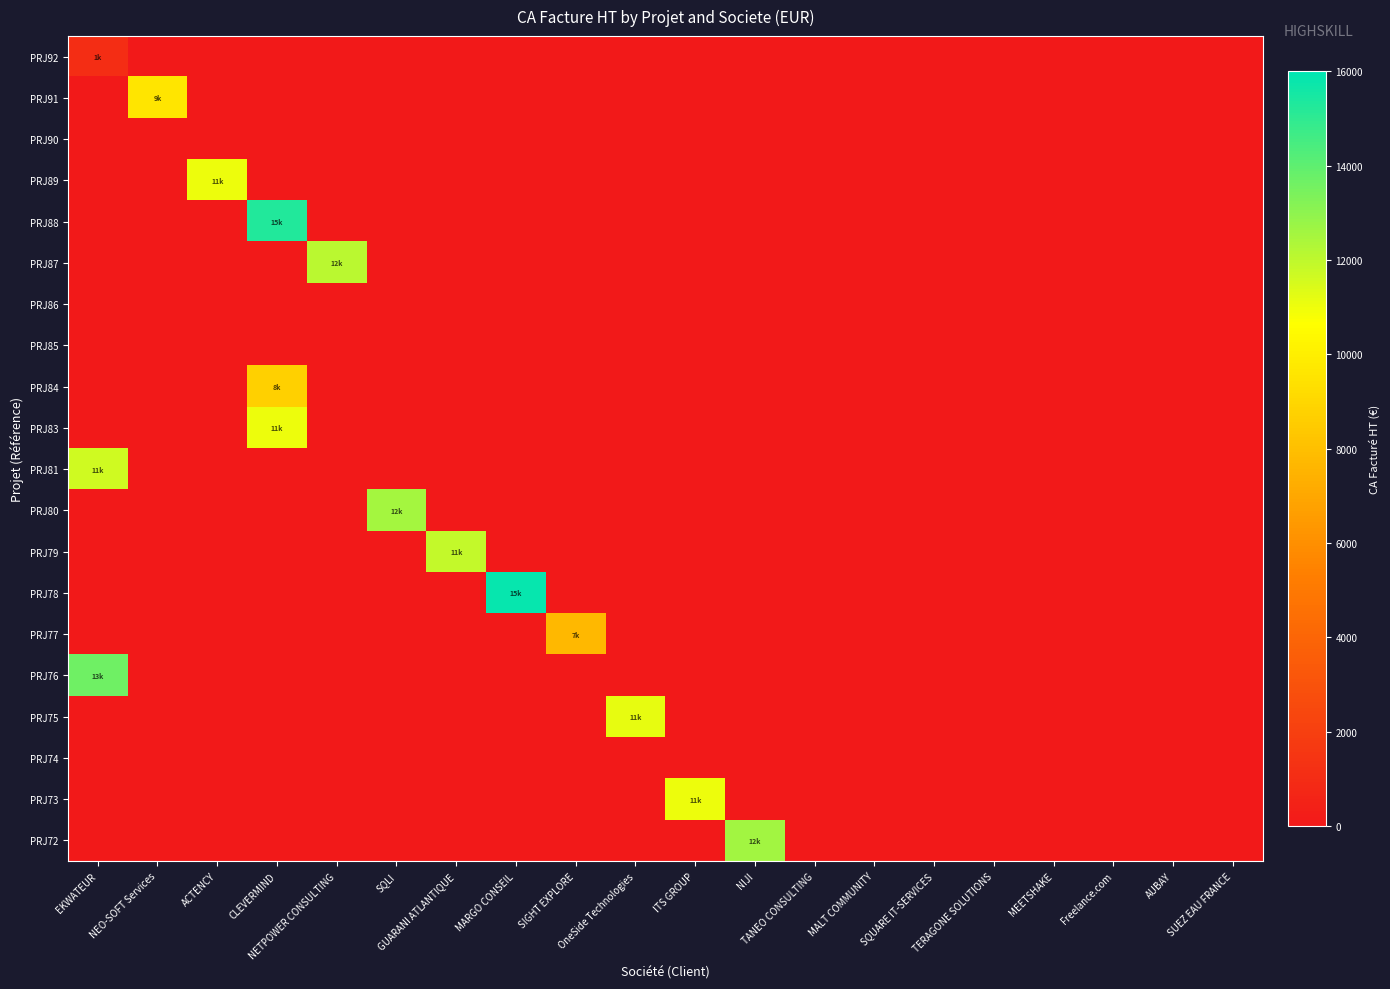

List the series in order of their peak value, lowest first.

PRJ90, PRJ86, PRJ85, PRJ74, PRJ92, PRJ77, PRJ84, PRJ91, PRJ89, PRJ83, PRJ73, PRJ75, PRJ81, PRJ79, PRJ87, PRJ80, PRJ72, PRJ76, PRJ88, PRJ78